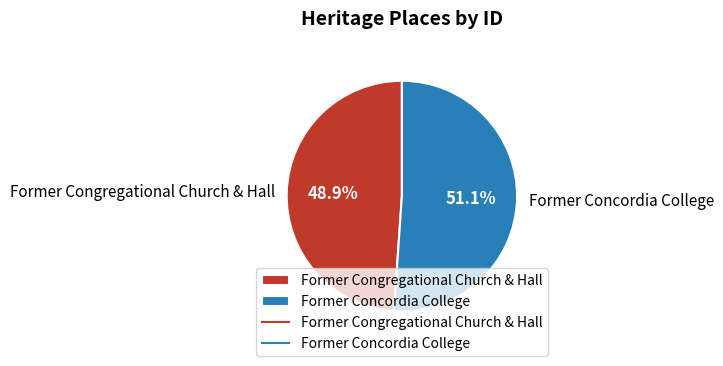

What percentage is NOT represented by Former Concordia College?

48.9%